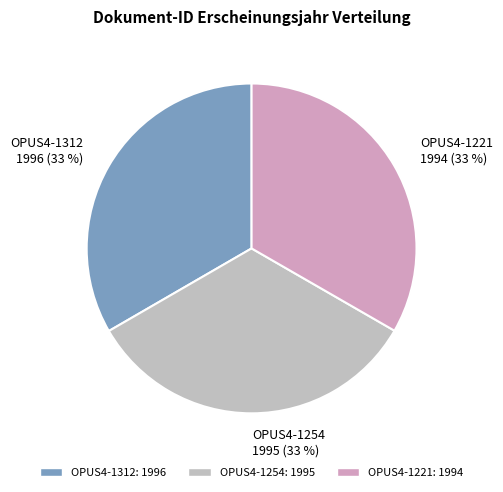

Combined, do OPUS4-1312 and OPUS4-1254 account for over 50%?

Yes